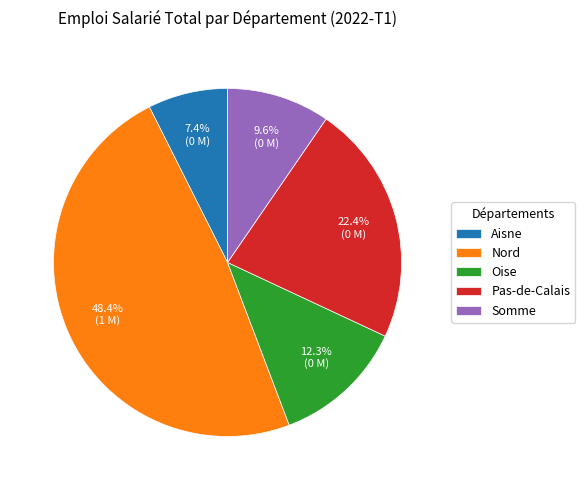

Which slice is the largest?

Nord